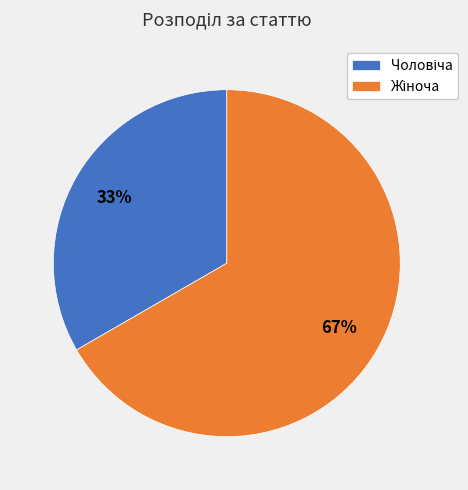

Is there any slice that represents more than half of the pie?

Yes